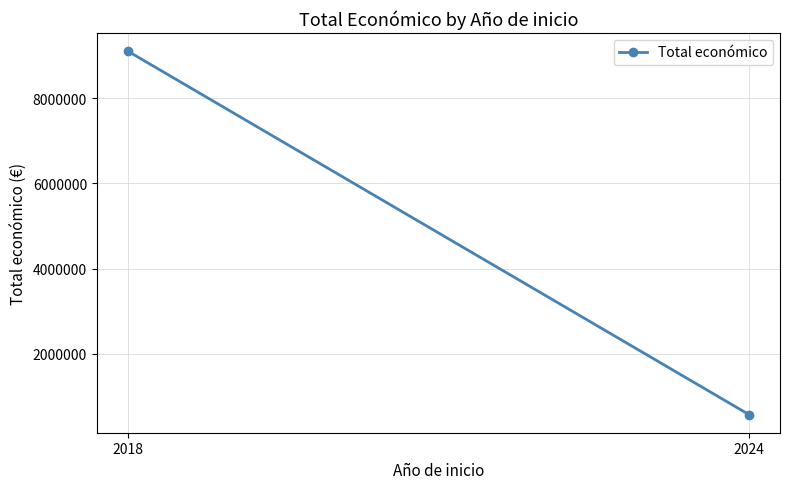

What is the sum of all values?

9675394